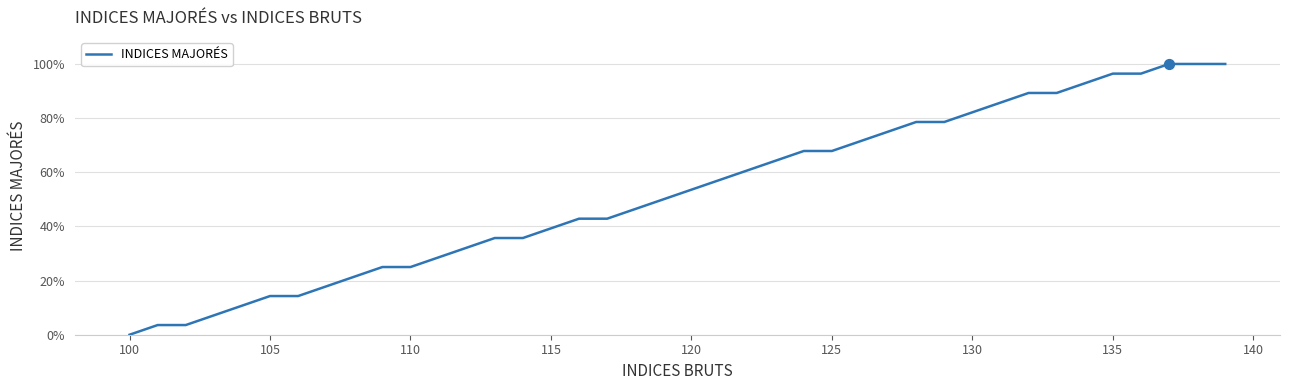

What is the maximum value shown in the chart?

100.0